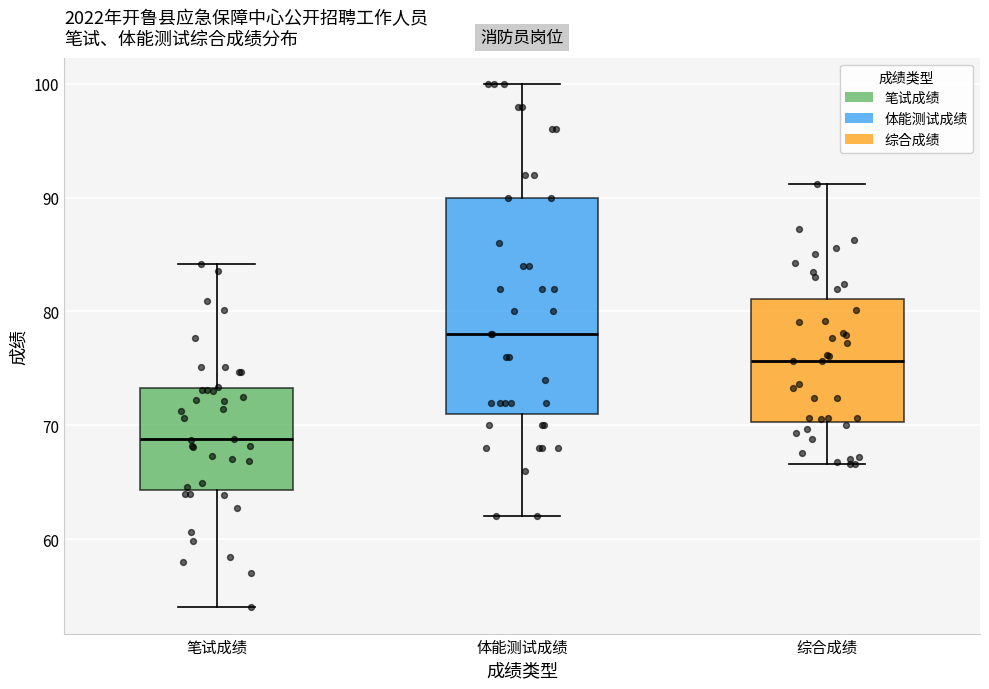

Where does the upper whisker of the box for 体能测试成绩 end on the y-axis? The values are not printed on the chart, so give them approximately, as read against the axis.

100